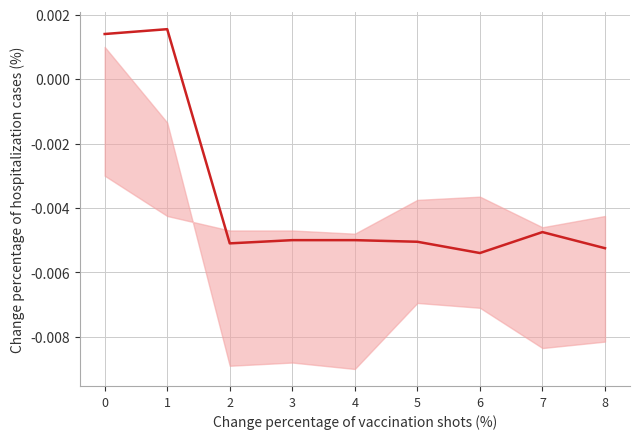

Does the chart display data point markers on the line(s)?

No